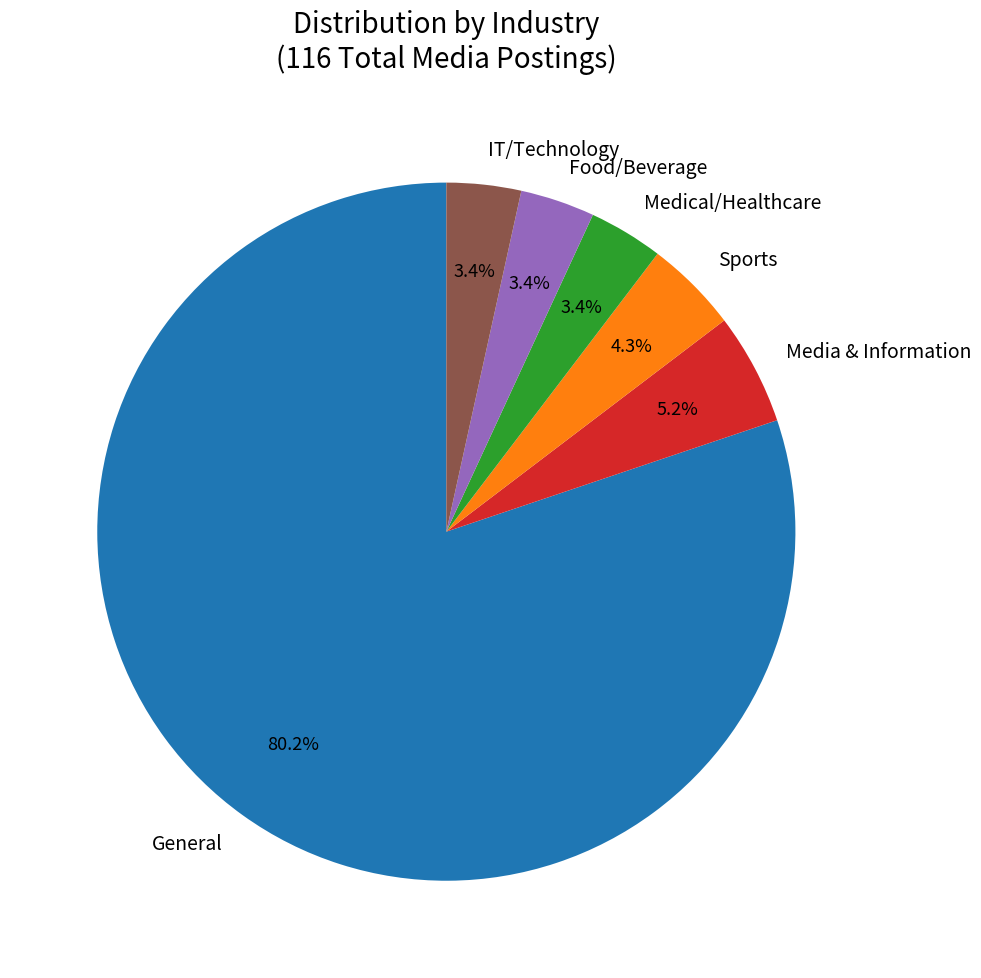

Which has a higher value, Sports or Food/Beverage?

Sports